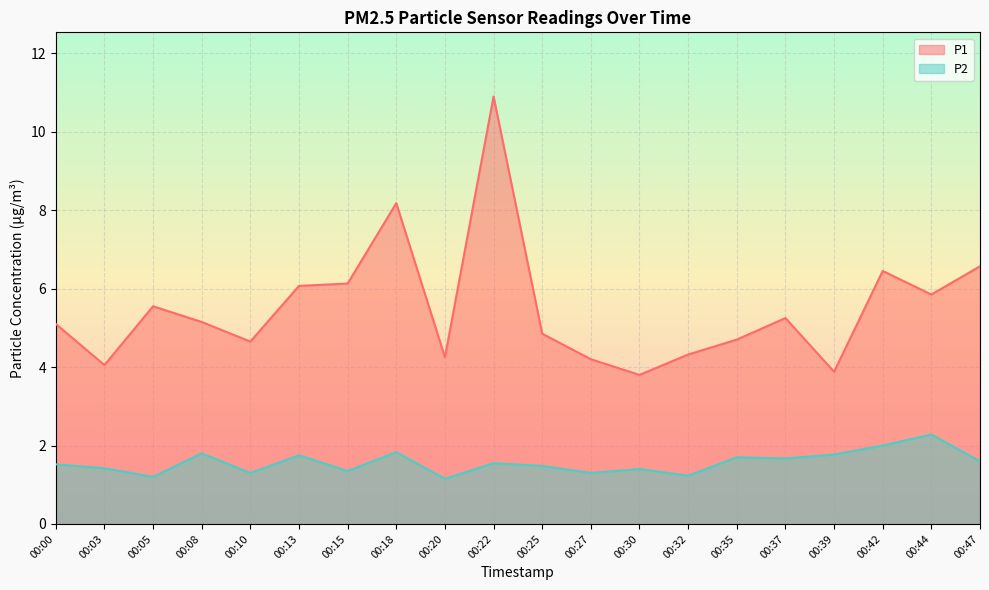

Which series has the largest total across all categories?

P1